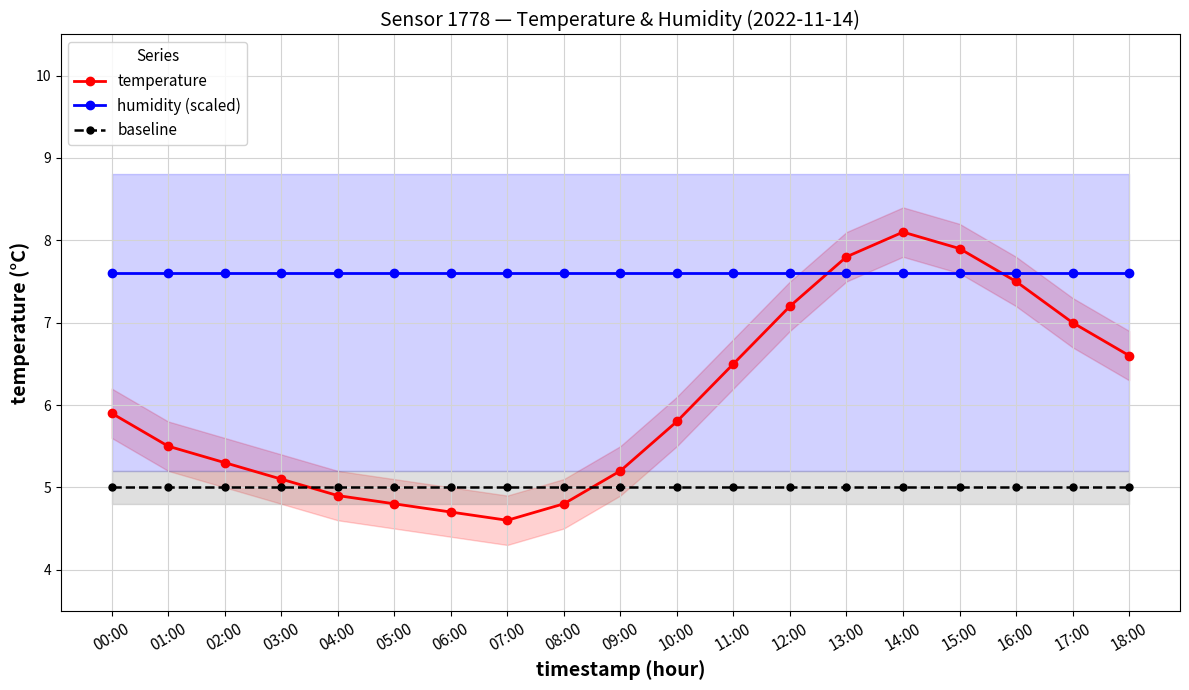

True or false: humidity (scaled) has more than 2 interior local peaks.

False